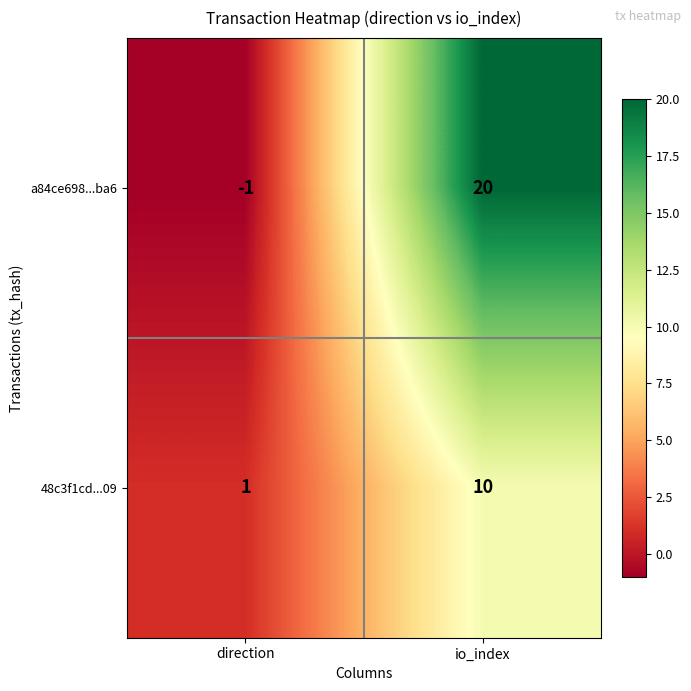

Count the number of categories in the chart.

2